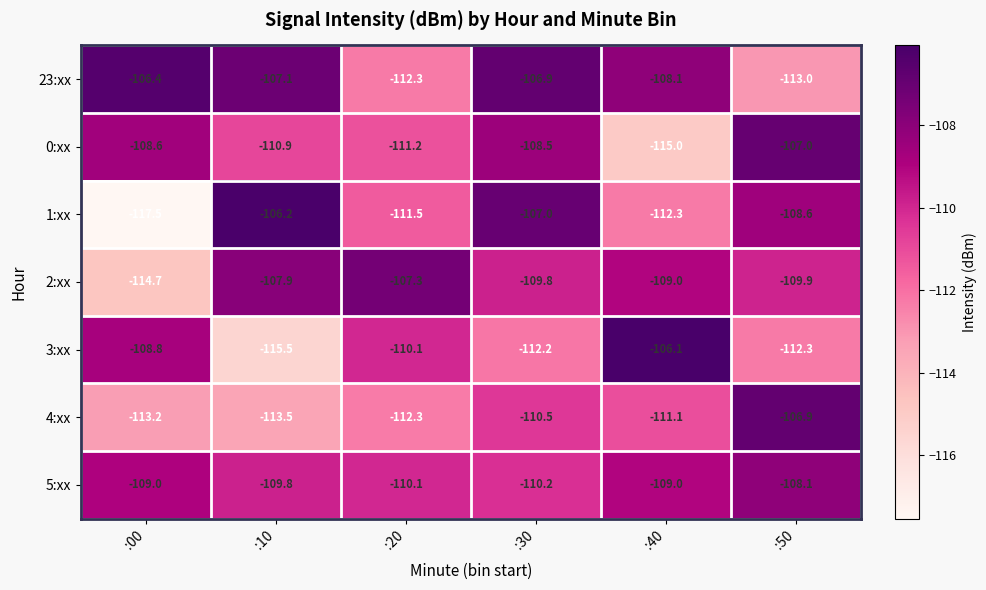

What is the highest value of the 23:xx series?

-106.4